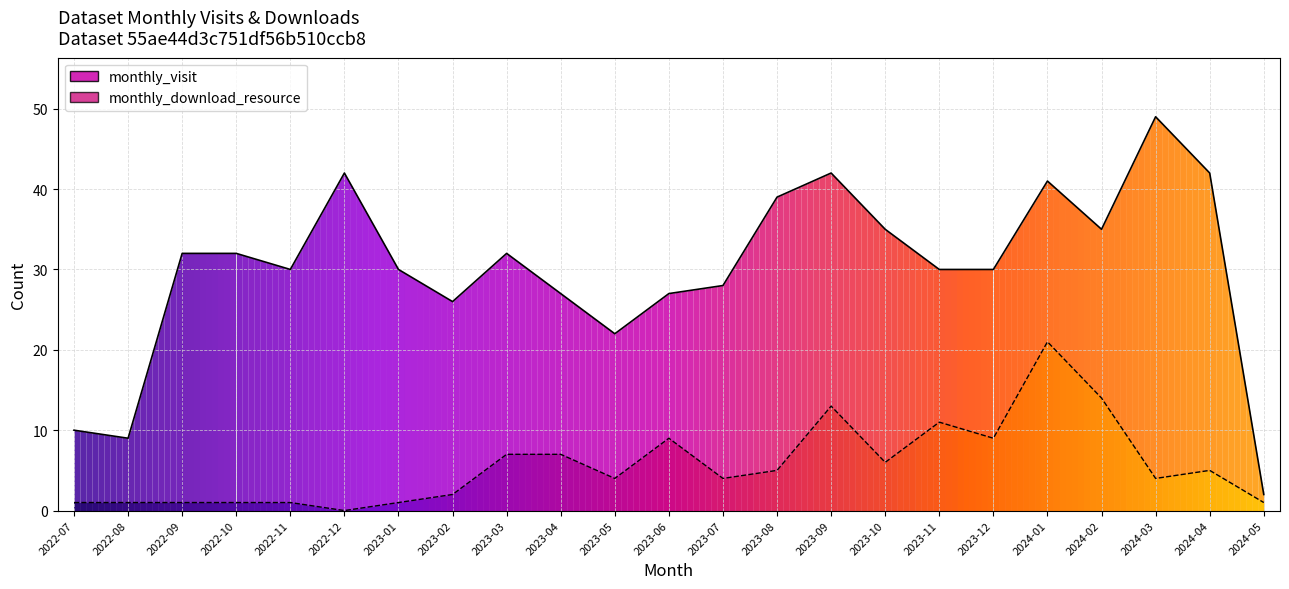

What is the sum of all monthly_download_resource values?

128